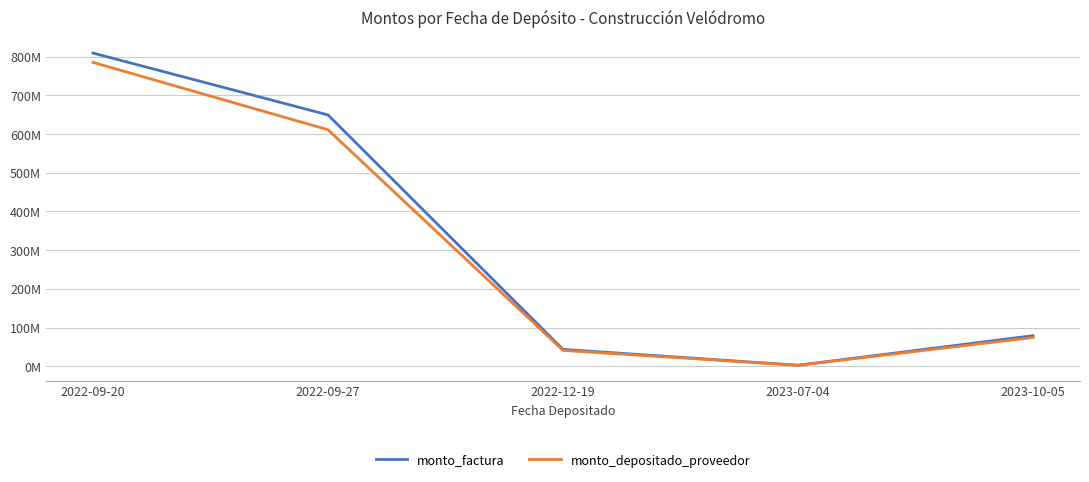

What is the average value of the monto_depositado_proveedor series?

302968915